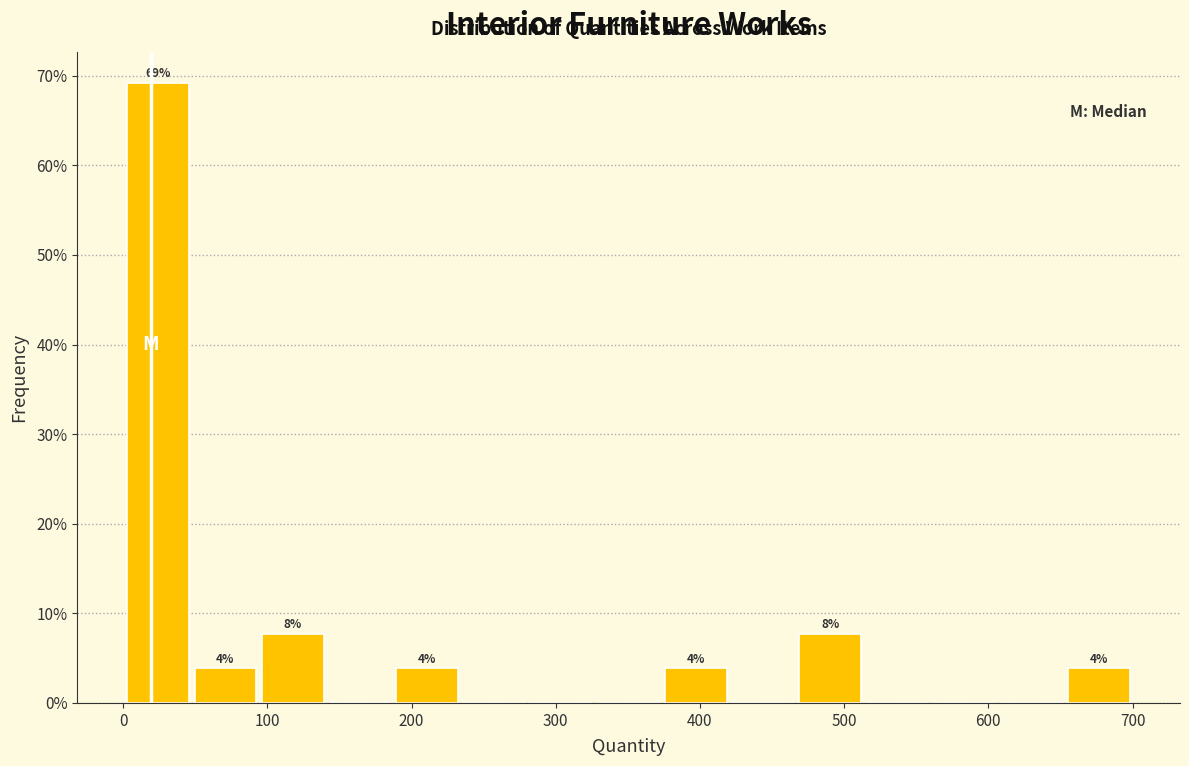

Over which range of the x-axis is the bar tallest?

0 to 50